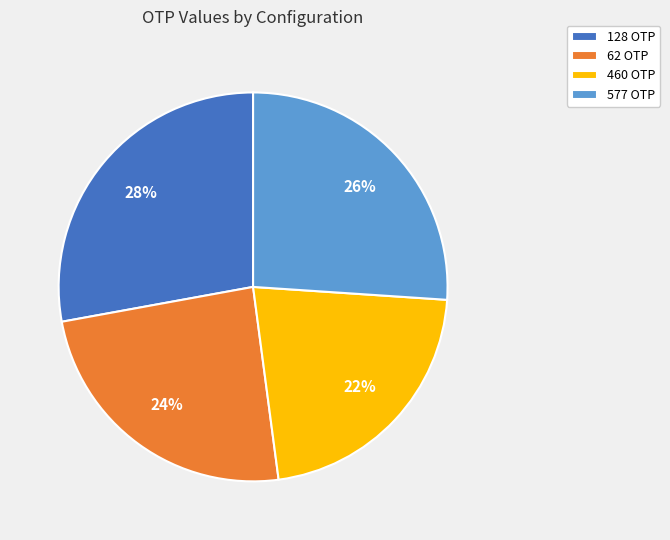

Is there any slice that represents more than half of the pie?

No